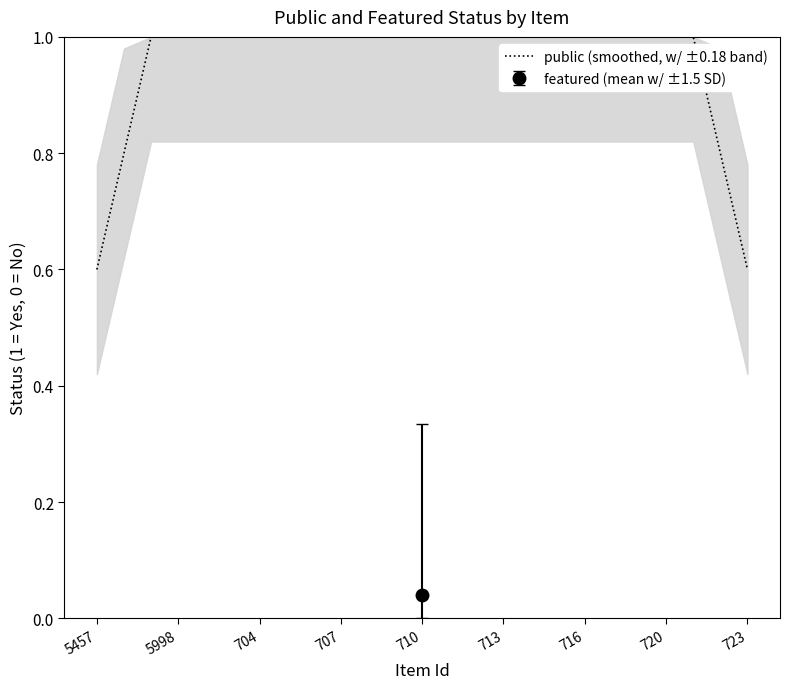

What is the highest value of the public (smoothed, w/ ±0.18 band) series?

1.0